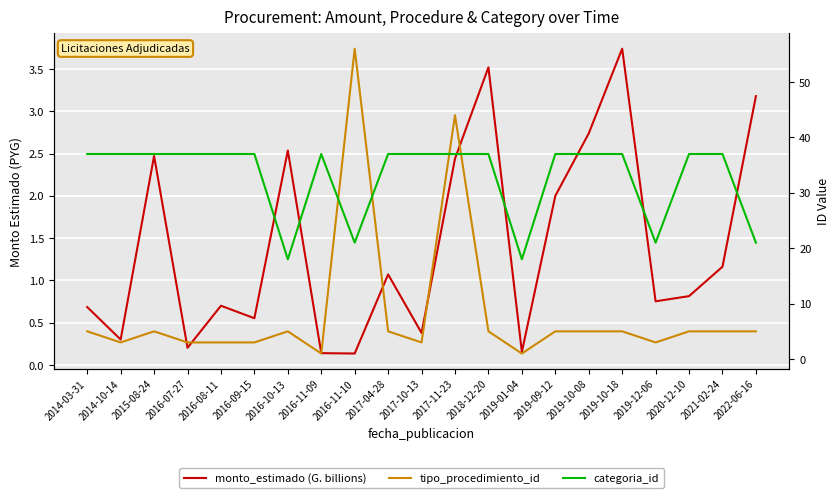

What position from the right is 2019-12-06?

4